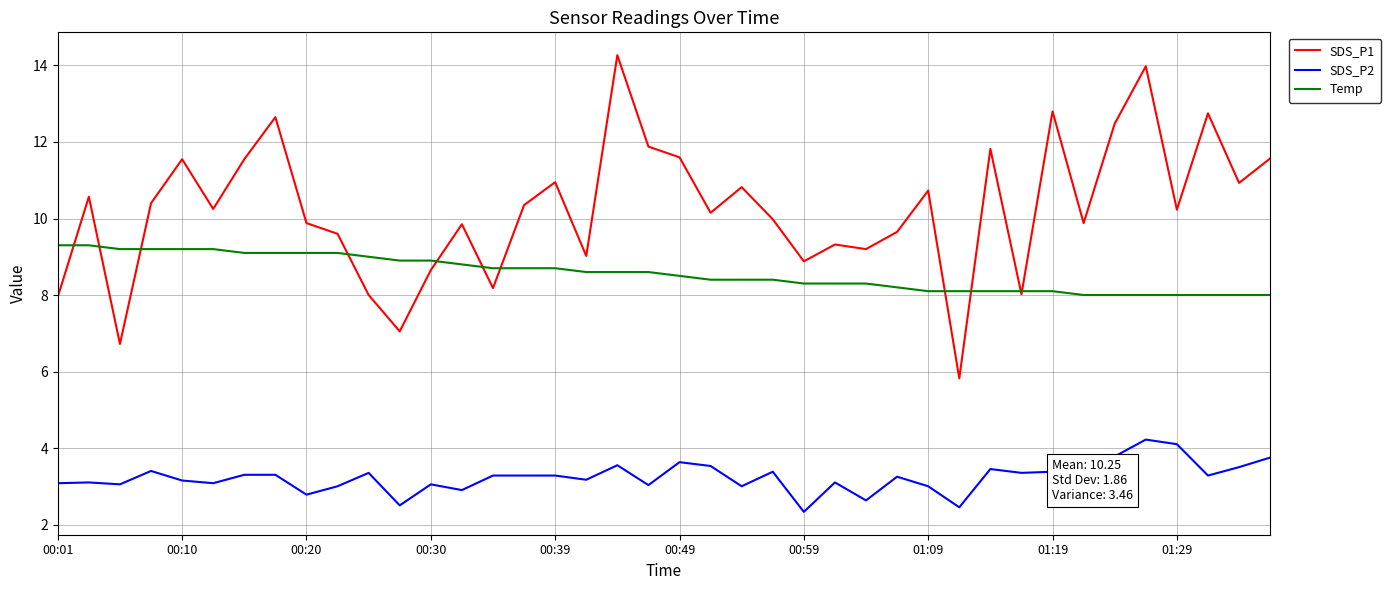

At how many categories does at least one series exceed 8?

40